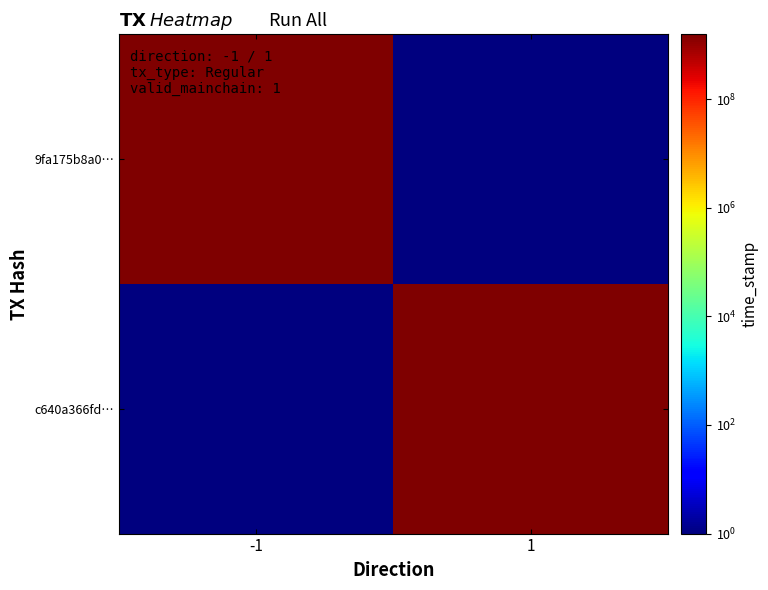

Between -1 and 1, which series saw the biggest shift?

9fa175b8a0…